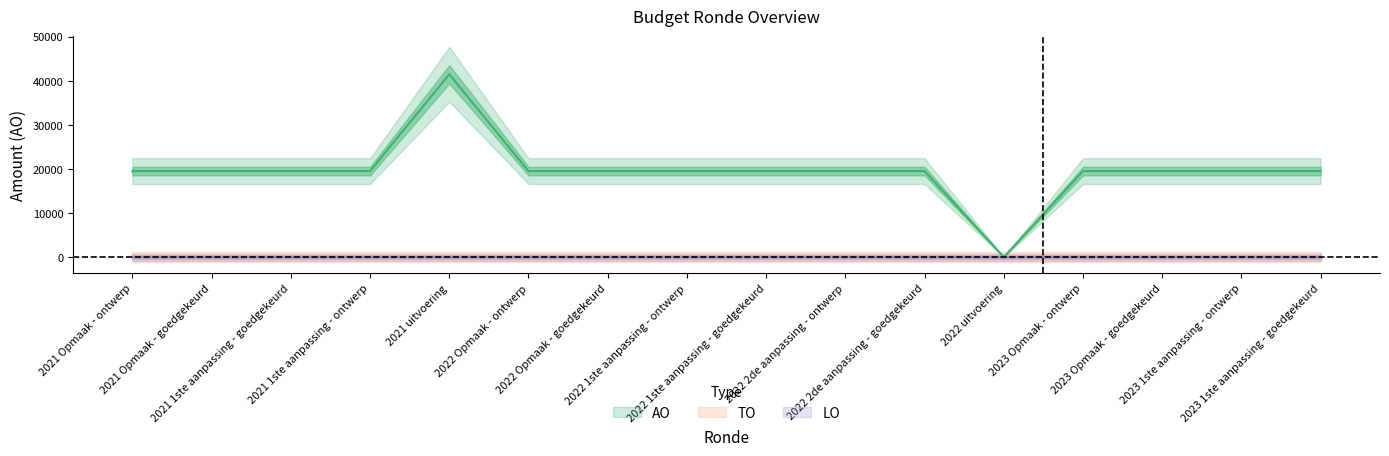

What is the label of the 13th point from the right?

2021 1ste aanpassing - ontwerp